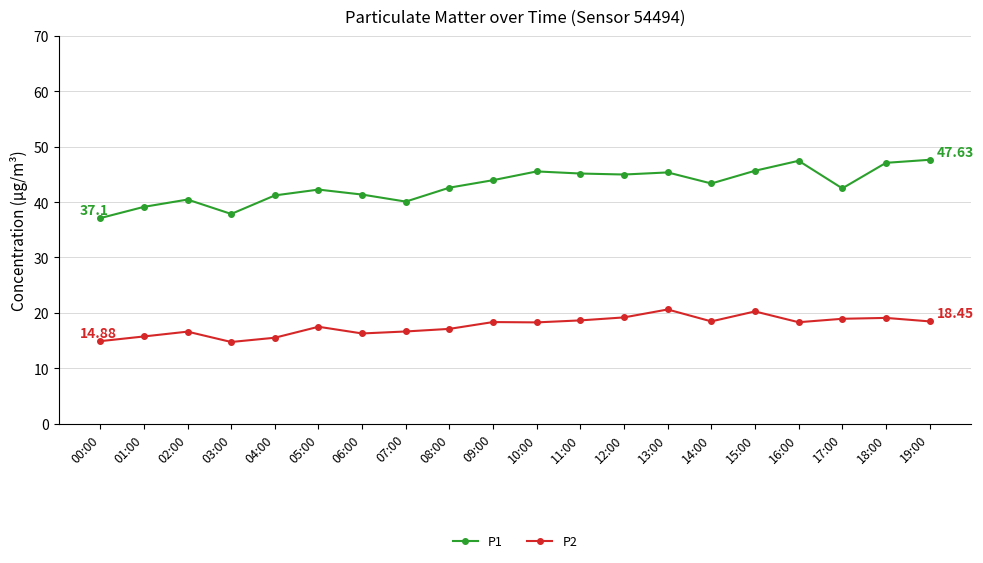

Count the number of categories in the chart.

20